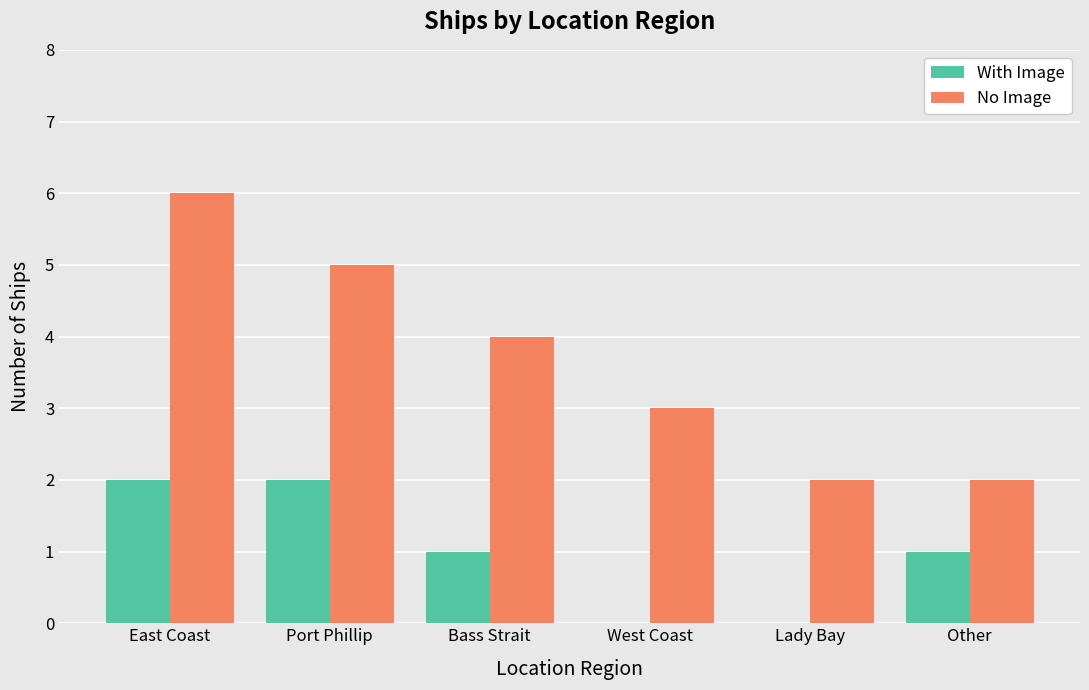

Count the number of data series in this chart.

2